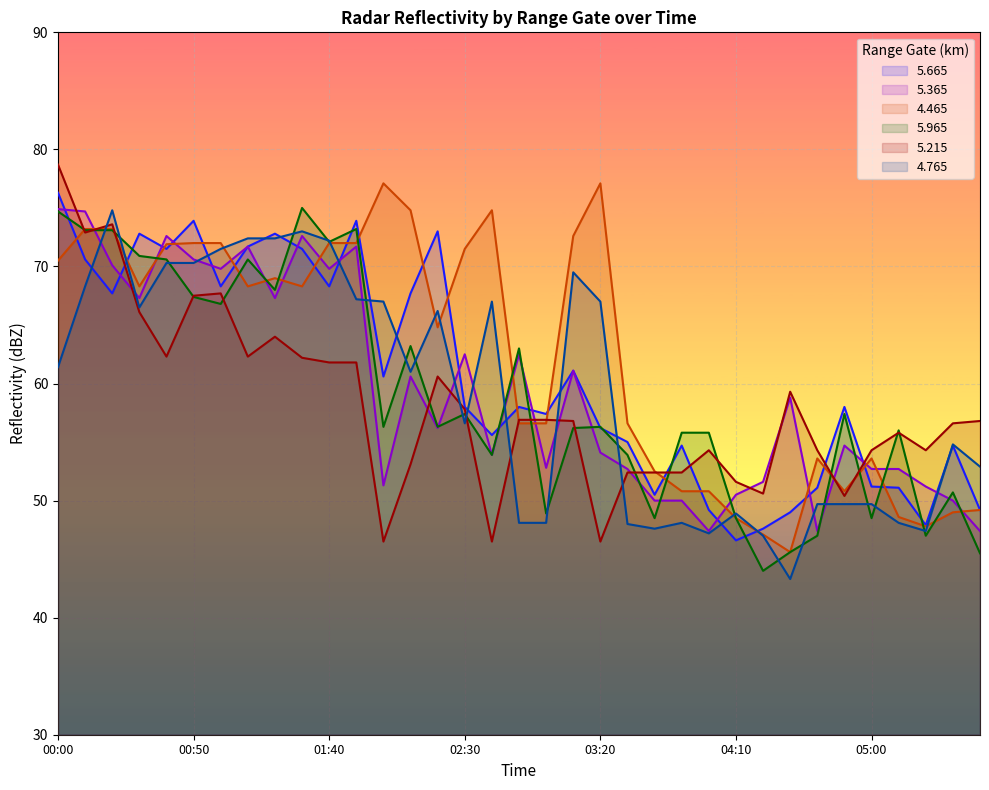

At which label does   4.765 first exceed 61?

00:00